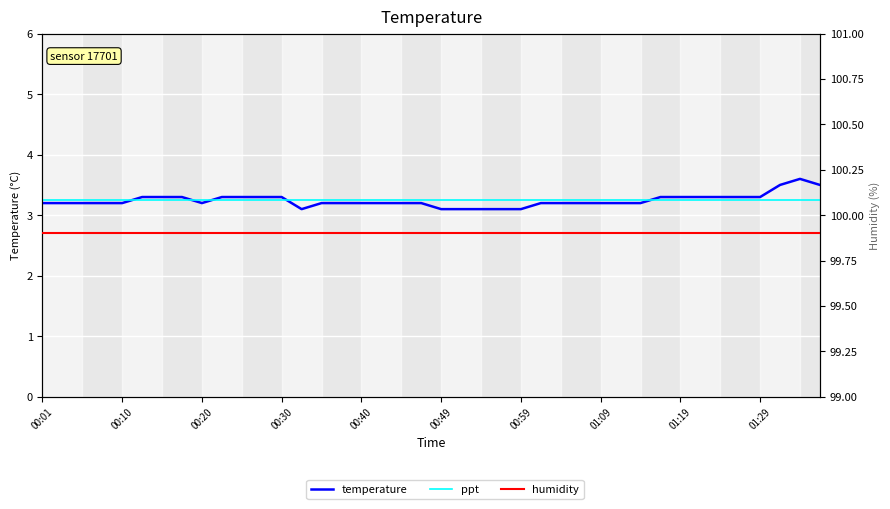

What is the average value of the humidity series?

99.9